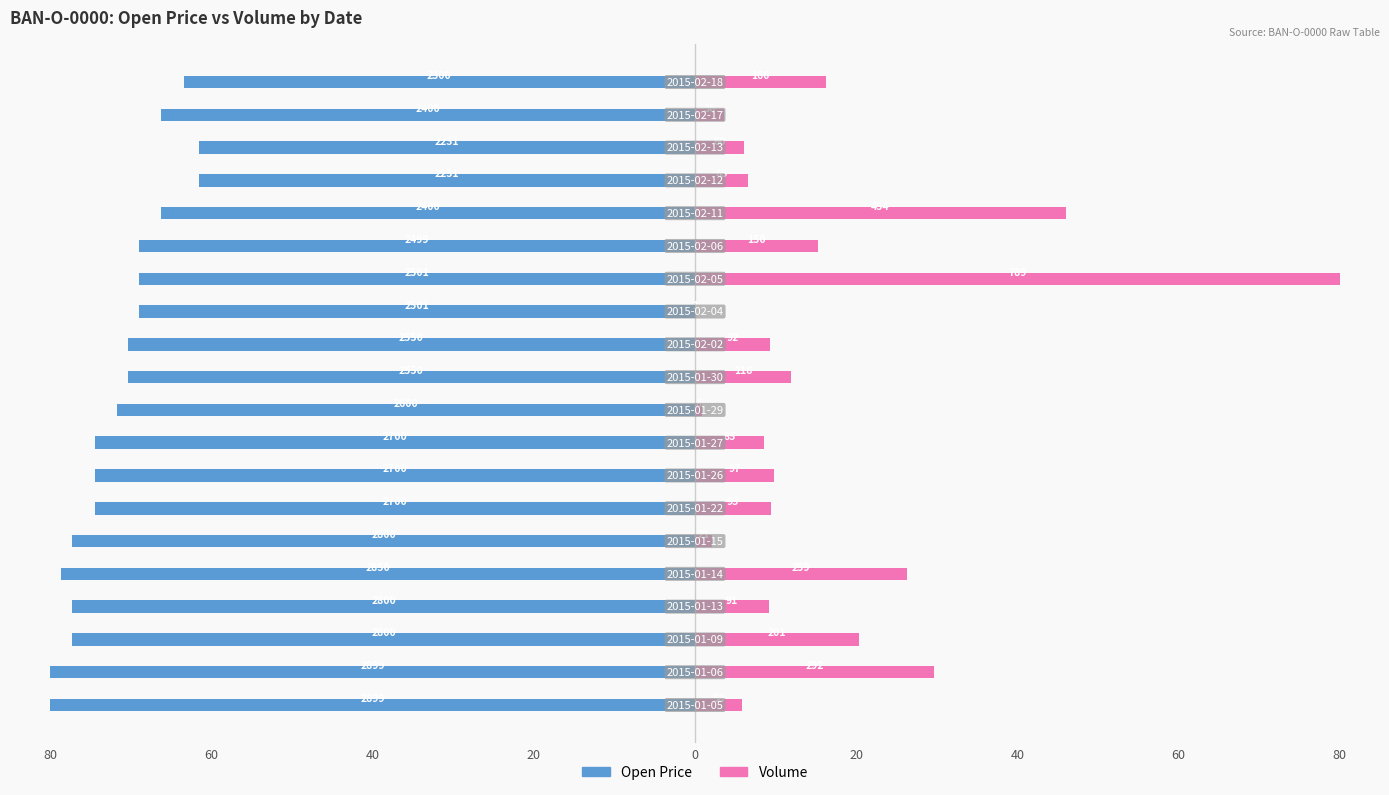

True or false: Volume has a value of 9.8 at 60.

True